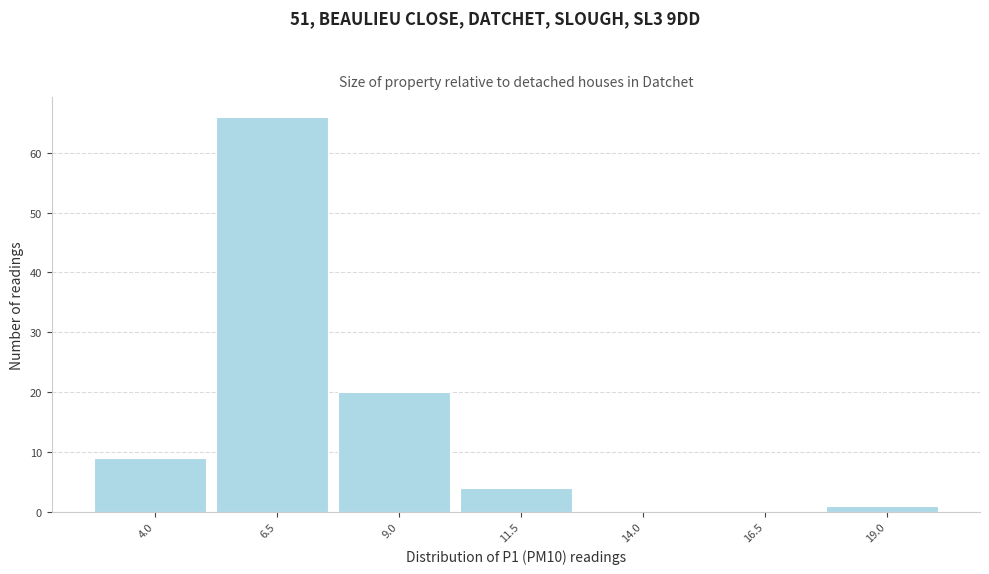

Reading right to left, extract all data points from this chart.

19.0=1	16.5=0	14.0=0	11.5=4	9.0=20	6.5=66	4.0=9